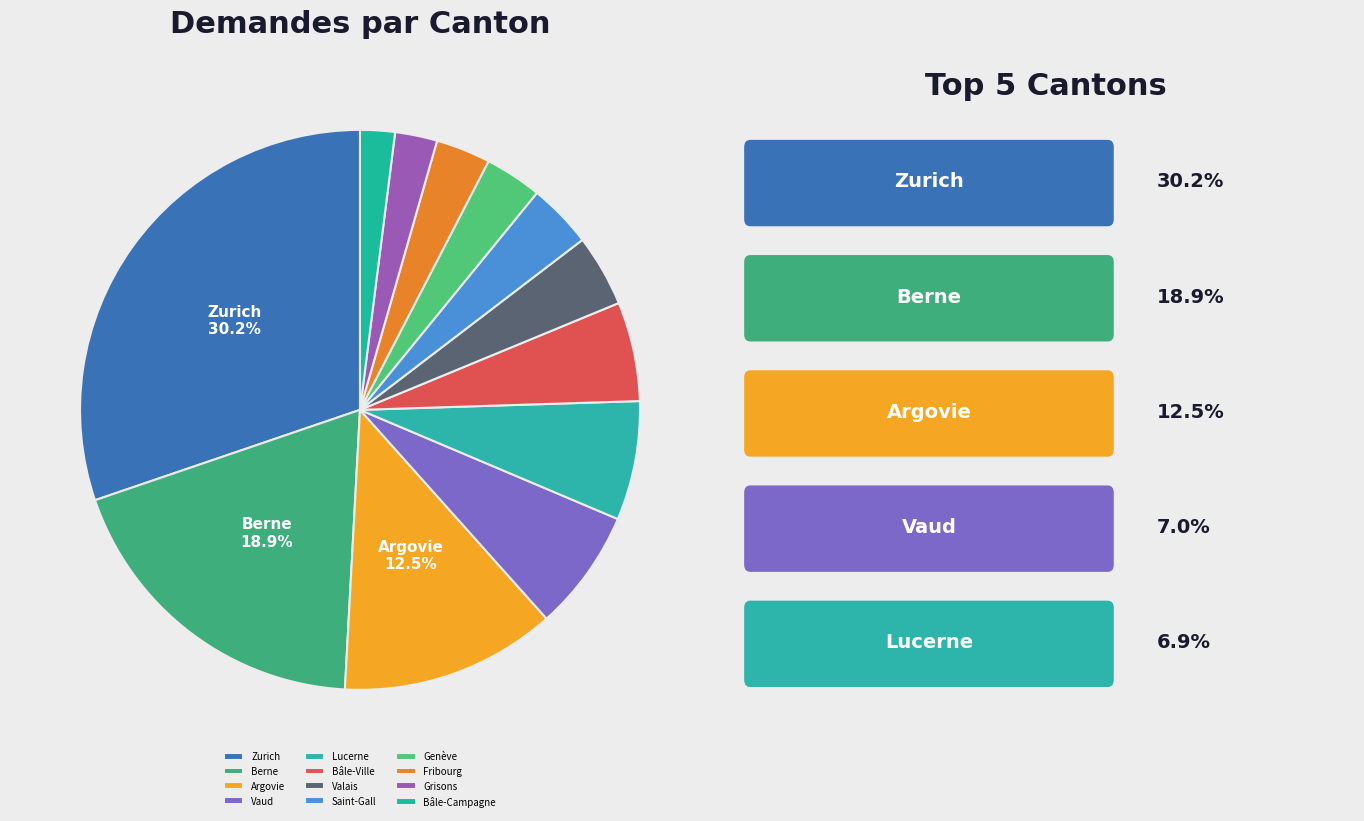

Rank the categories by value from lowest to highest.

Bâle-Campagne, Grisons, Fribourg, Genève, Saint-Gall, Valais, Bâle-Ville, Lucerne, Vaud, Argovie, Berne, Zurich